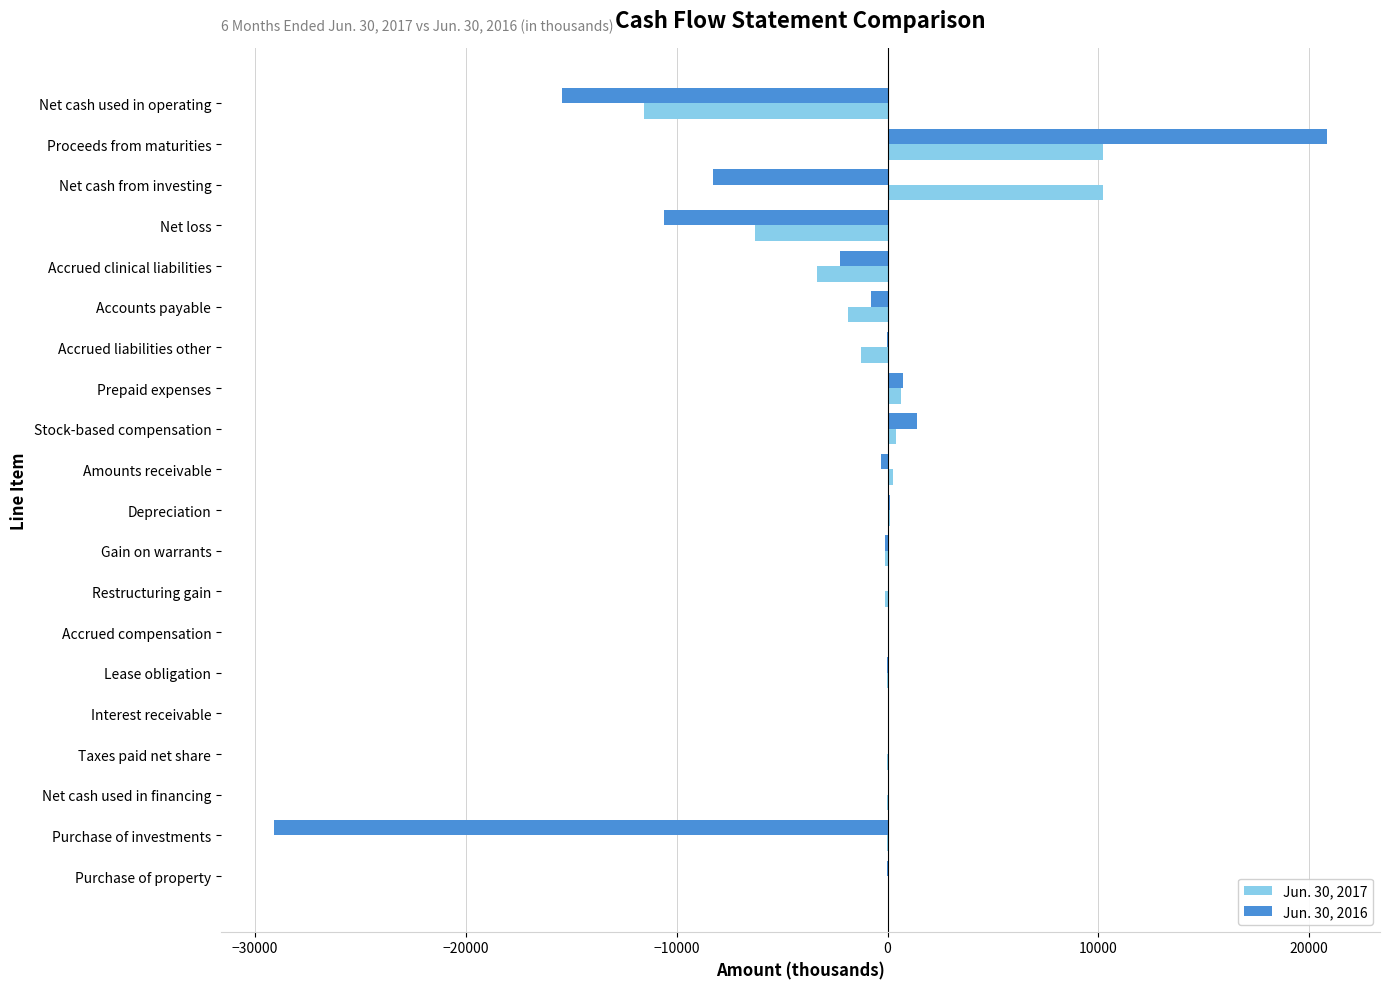

Is the value of Jun. 30, 2016 at Accrued compensation greater than the value of Jun. 30, 2017 at Accrued liabilities other?

Yes